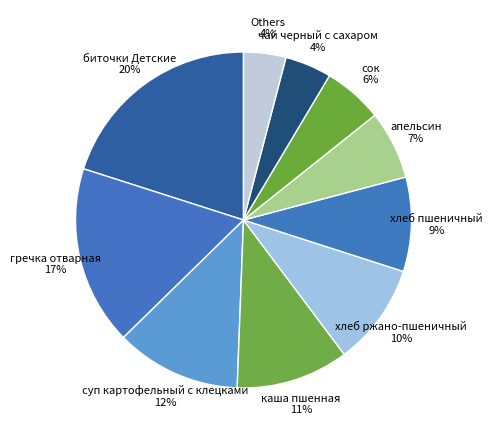

Is there a majority slice in this chart?

No